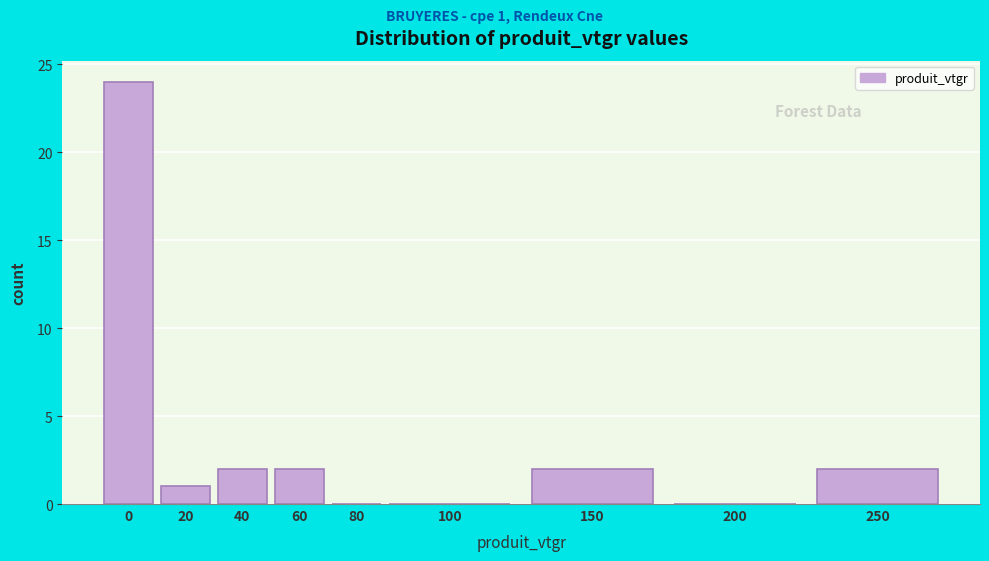

Reading left to right, what are all the values shown in this chart?

0=24	20=1	40=2	60=2	80=0	100=0	150=2	200=0	250=2